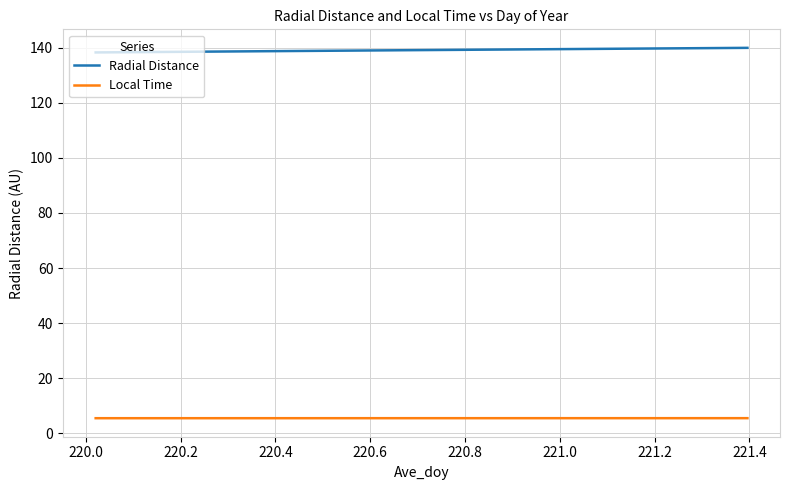

True or false: Local Time and Radial Distance cross at least once.

False